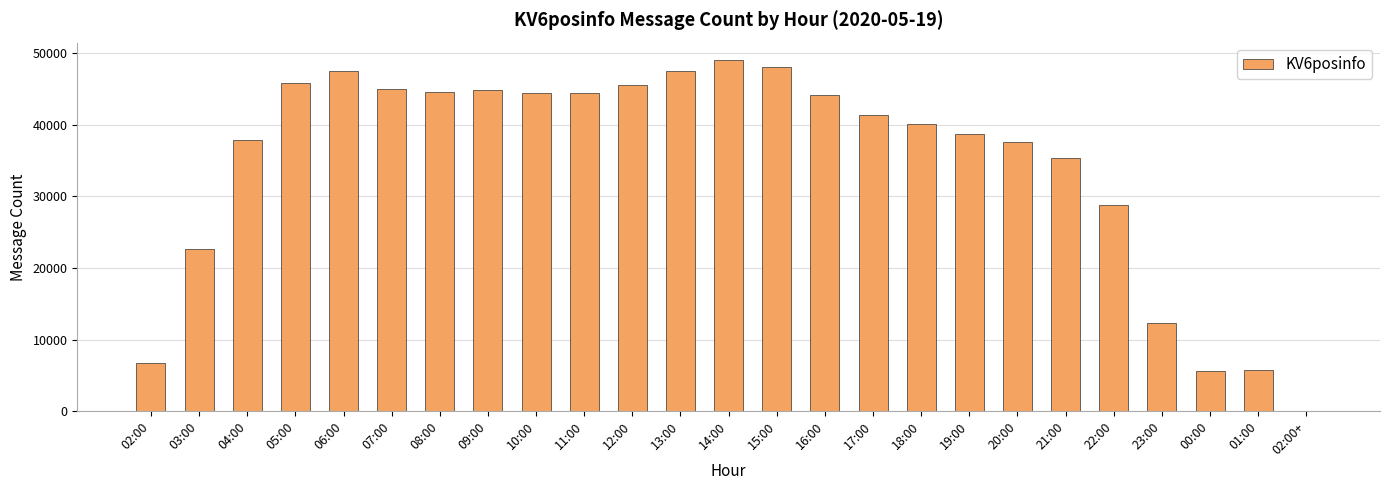

What is the ratio of the value at 05:00 to the value at 18:00?

1.1